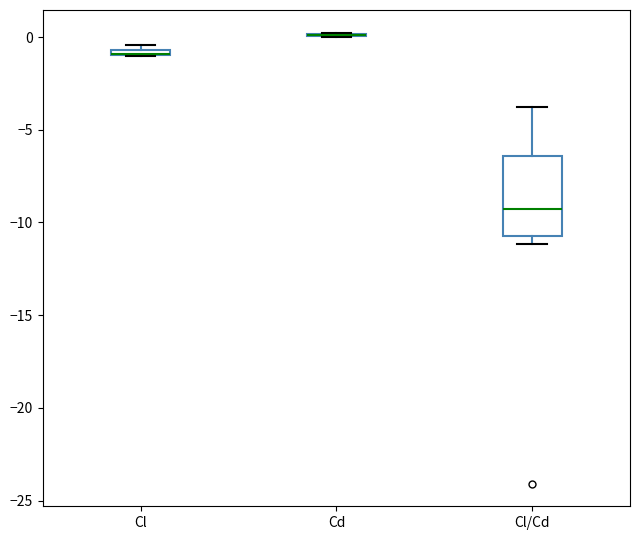

Which box is the tallest, from its lower edge to its upper edge?

Cl/Cd